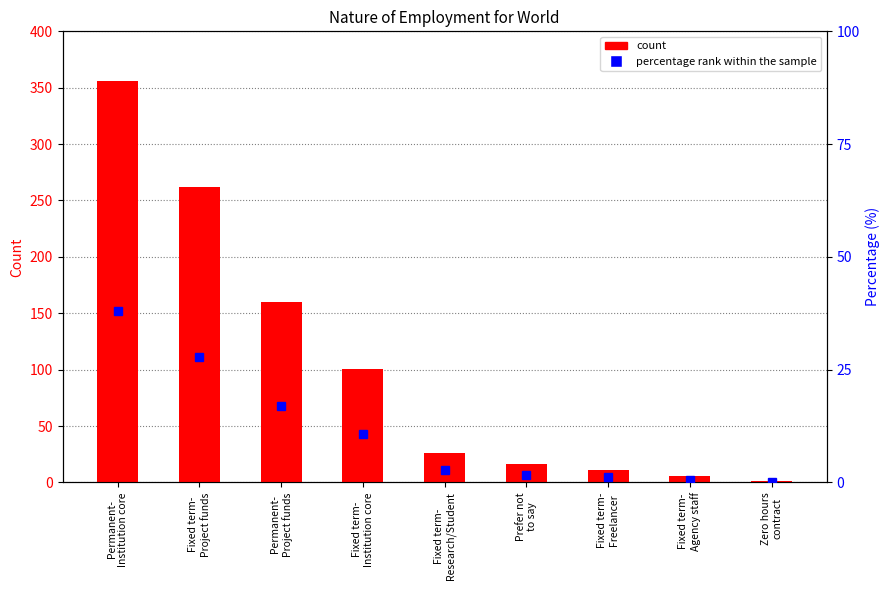

Is it true that percentage rank within the sample equals 0.1 at Zero hours
contract?

True